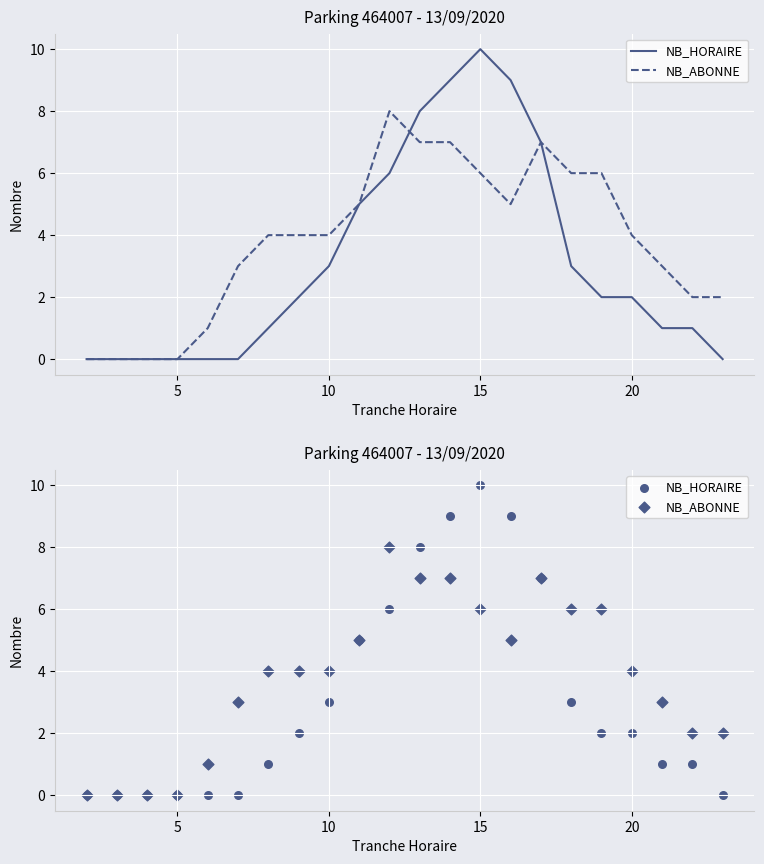

At how many categories does at least one series exceed 1?

17